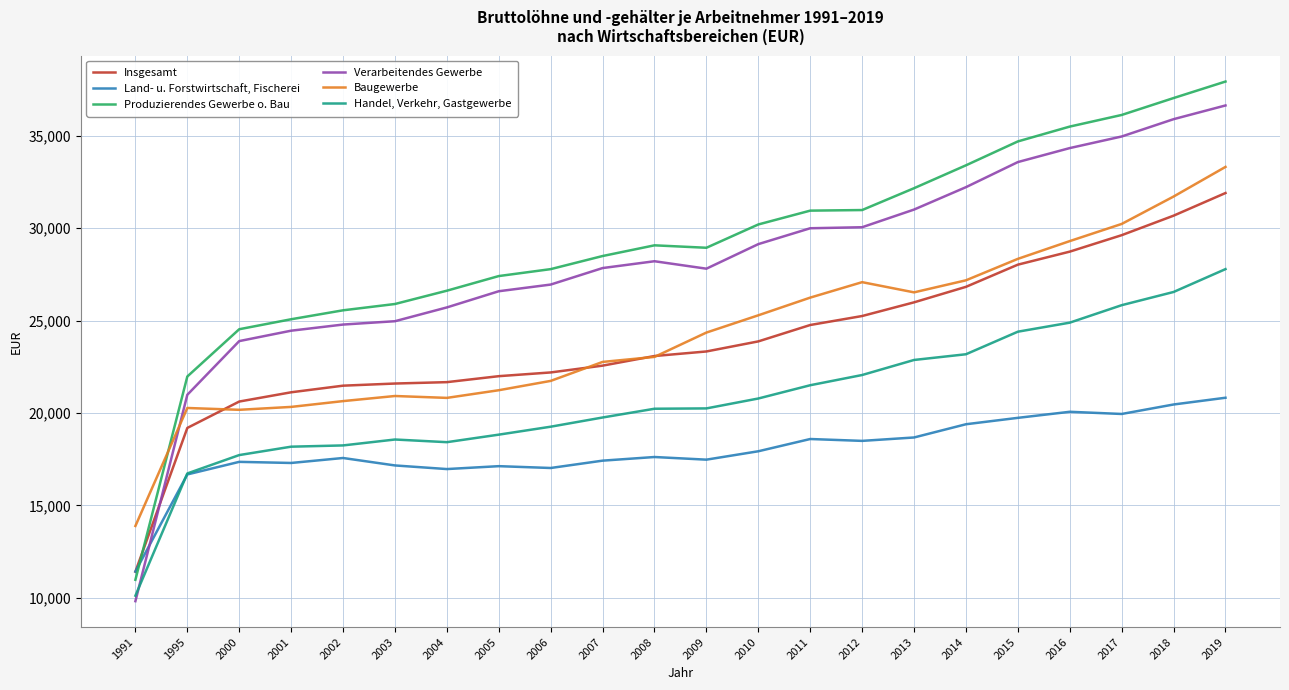

At which category is the sum across all series the highest?

2019